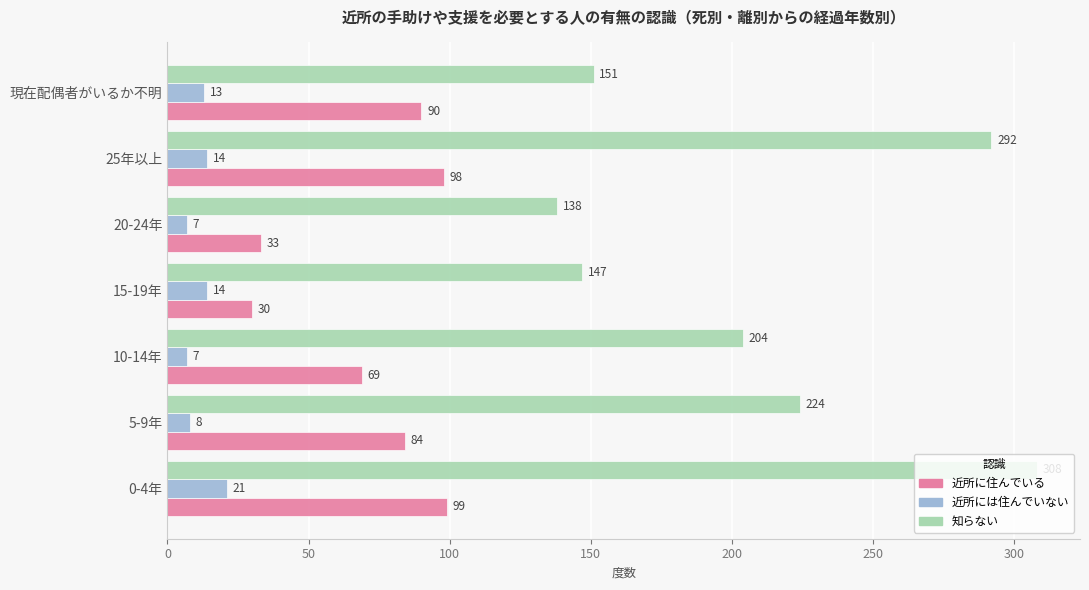

What is the greatest value displayed?

308